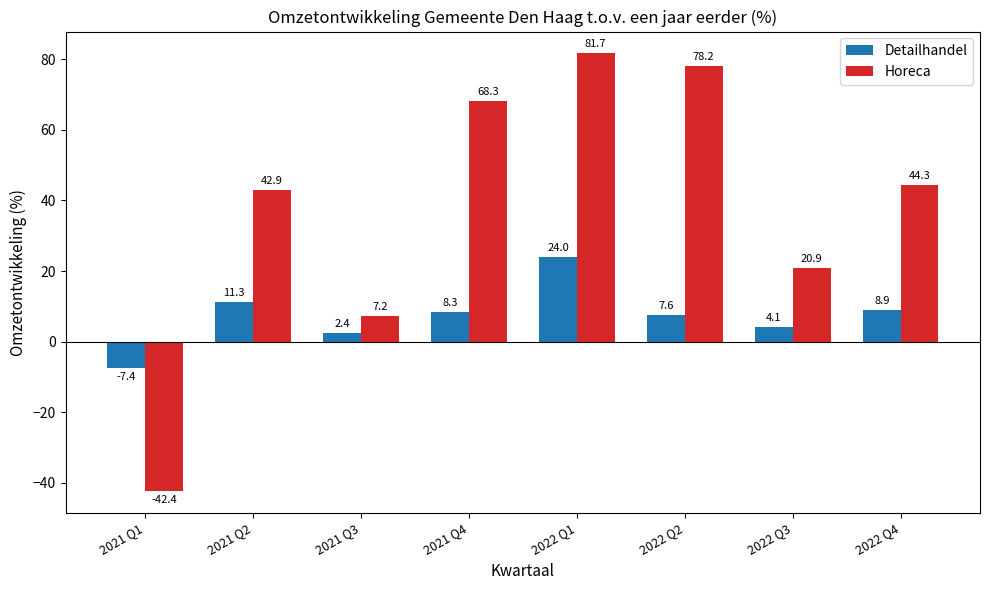

Is it true that Detailhandel equals 20.0 at 2021 Q2?

False